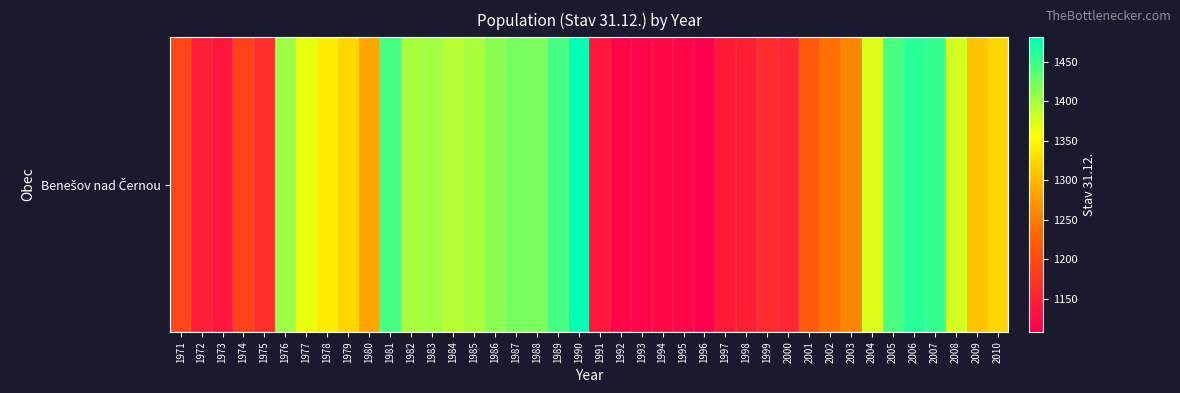

Rank the categories by value from lowest to highest.

1996, 1993, 1995, 1992, 1994, 1973, 1991, 1997, 1972, 1998, 2000, 1999, 1975, 1974, 1971, 2001, 2002, 2003, 1980, 2009, 1979, 2010, 1978, 1977, 2004, 2008, 1984, 1982, 1985, 1983, 1976, 1986, 1988, 1987, 2005, 1981, 1989, 2007, 2006, 1990